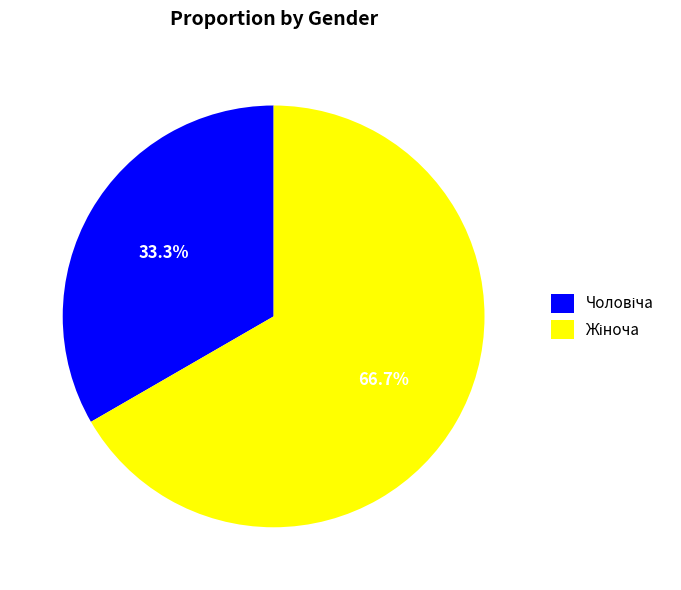

Does any single category account for the majority?

Yes